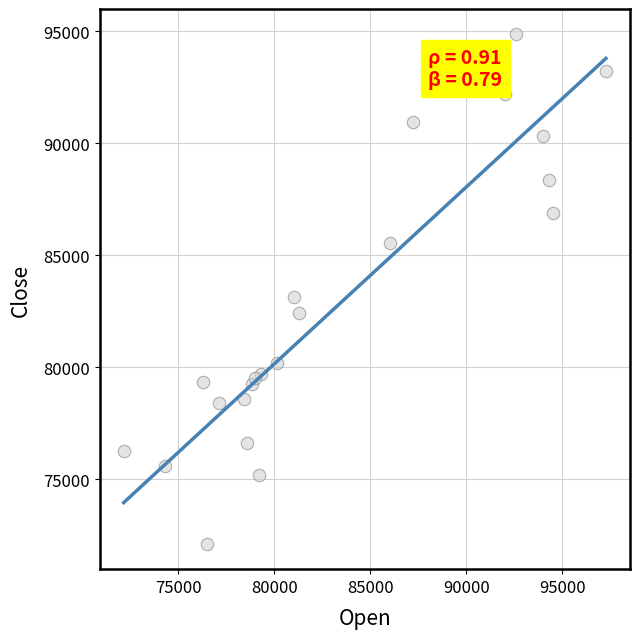

What Y value in the scatter plot is closest to 83497?

83140